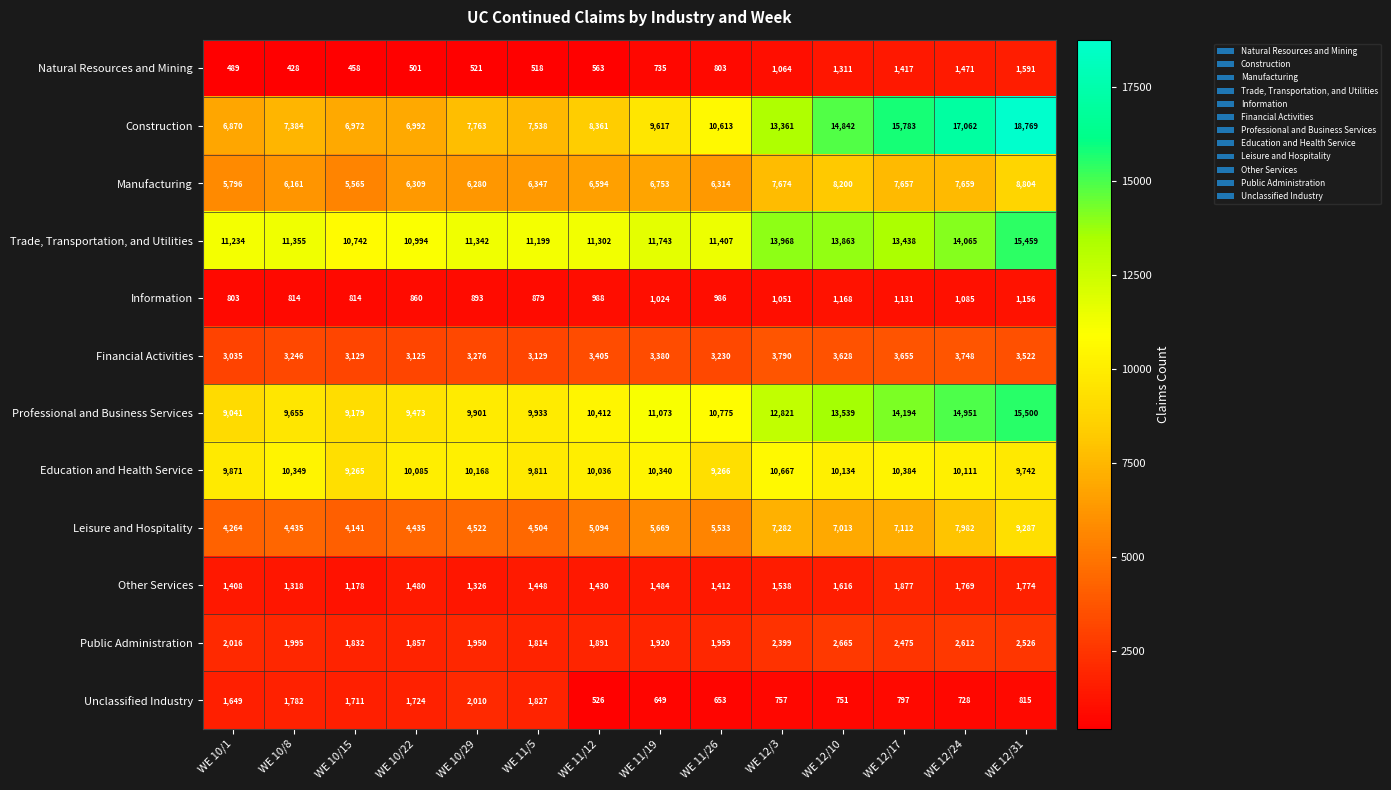

At which label is Professional and Business Services closest to 12270?

WE 12/3